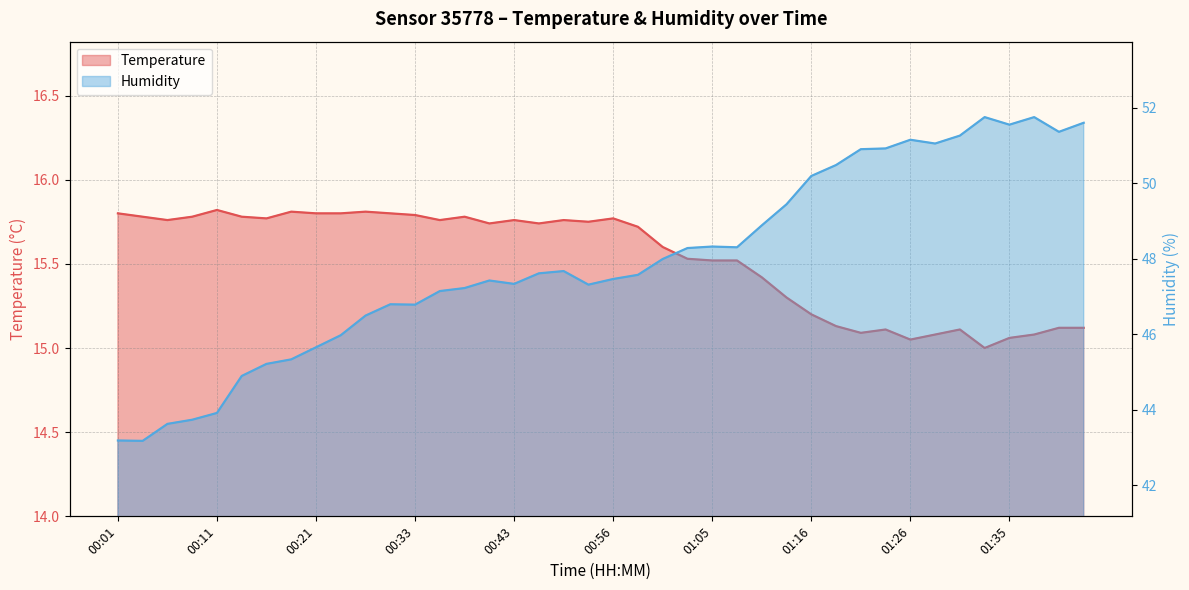

What position from the right is 00:01?

40